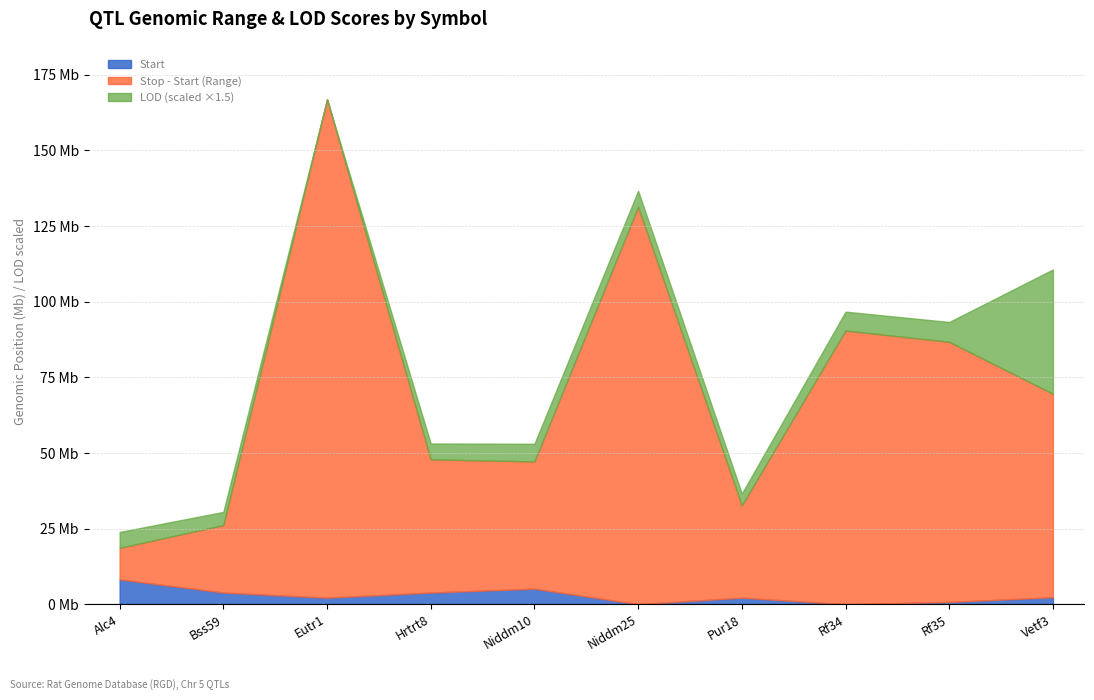

What position from the right is Alc4?

10